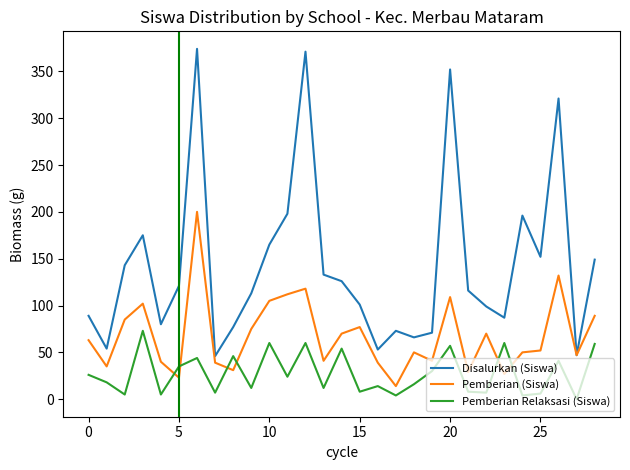

What is the minimum value for Pemberian (Siswa)?

14